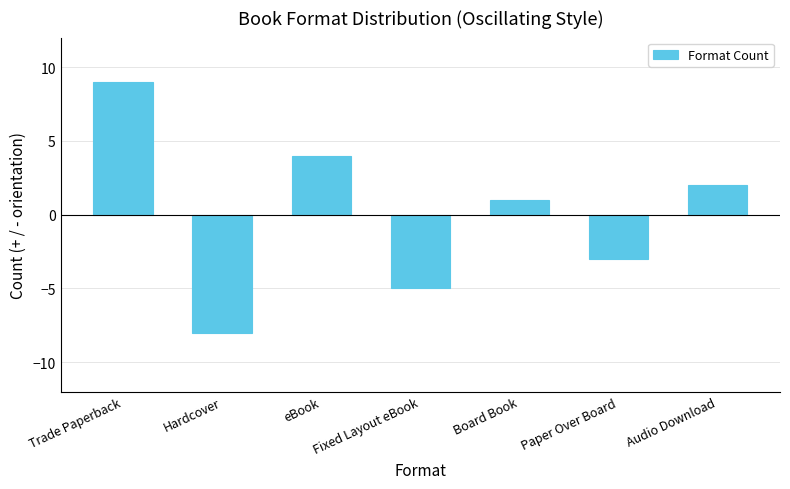

How many positive values are there?

4